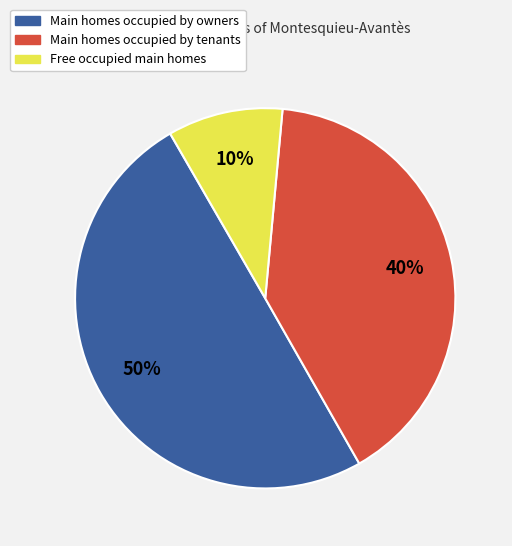

Rank the categories by value from highest to lowest.

Main homes occupied by owners, Main homes occupied by tenants, Free occupied main homes